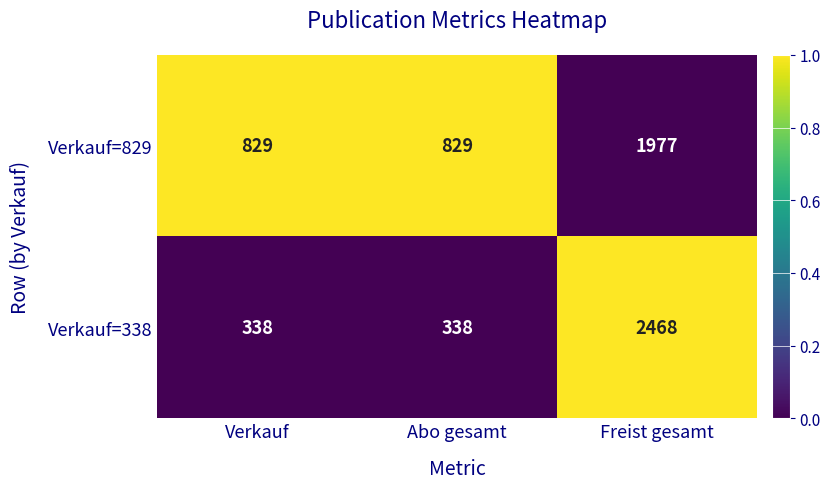

What is the total value across all series at Freist gesamt?

4445